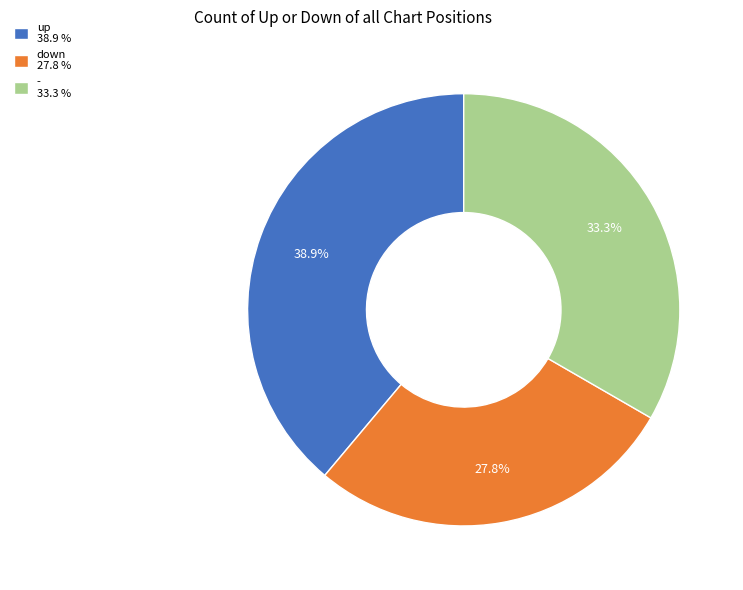

Is the sum of - and up greater than half?

Yes